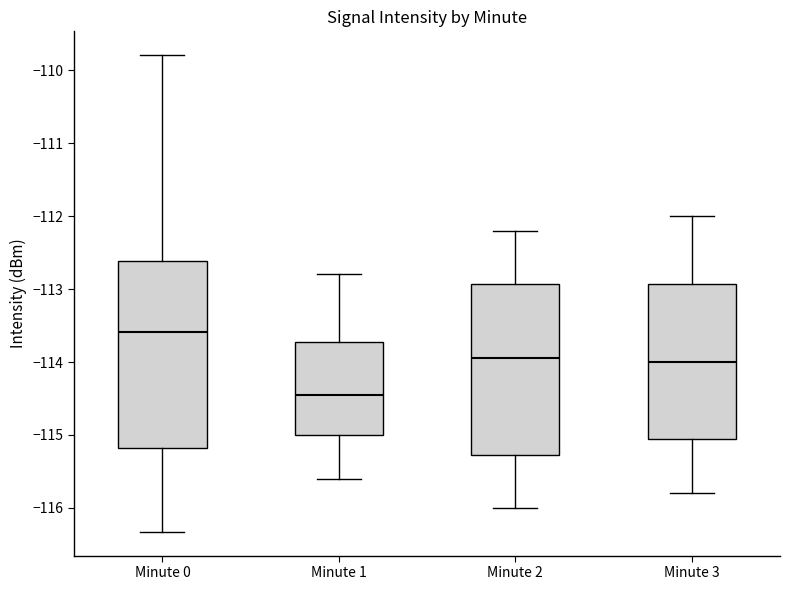

Reading left to right, read every box against the y-axis: the position of its median line, the range the box covers, and the ends of its whiskers. The values are not printed on the chart, so give them approximately, as read against the axis.

Minute 0: median -113.6, box -115.2 to -112.6, whiskers -116.3 to -109.8
Minute 1: median -114.4, box -115.0 to -113.7, whiskers -115.6 to -112.8
Minute 2: median -113.9, box -115.3 to -112.9, whiskers -116.0 to -112.2
Minute 3: median -114.0, box -115.0 to -112.9, whiskers -115.8 to -112.0